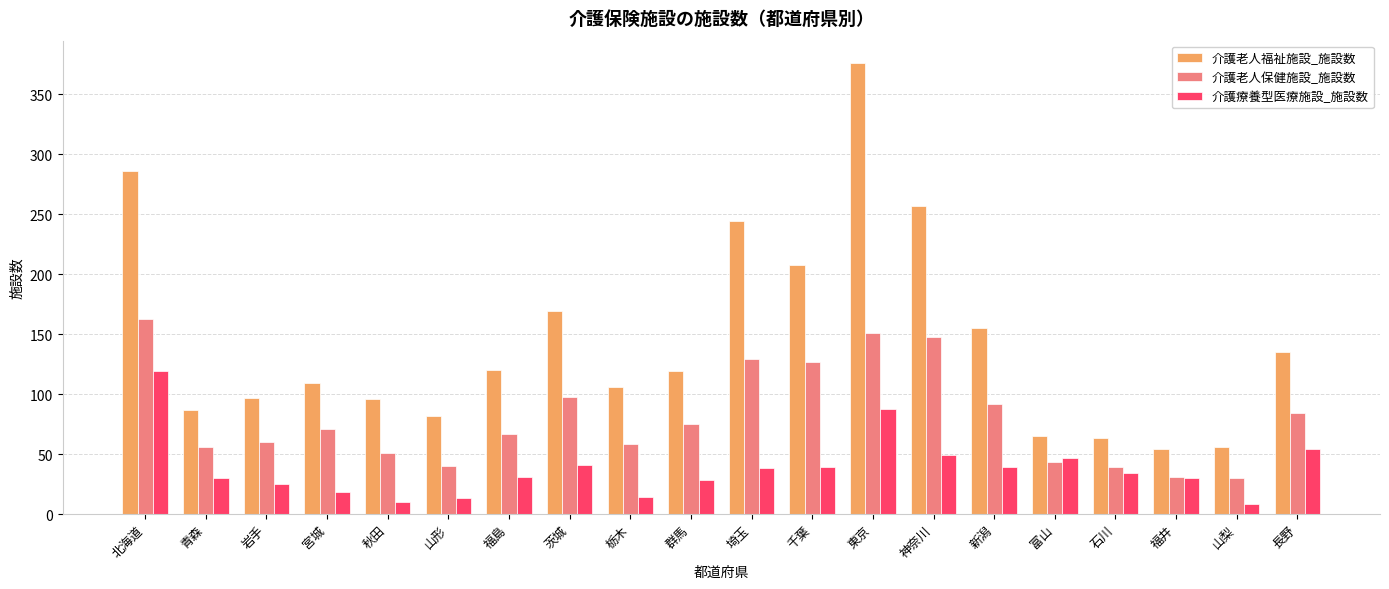

What is the difference between the 介護療養型医療施設_施設数 values at 福島 and 山梨?

23